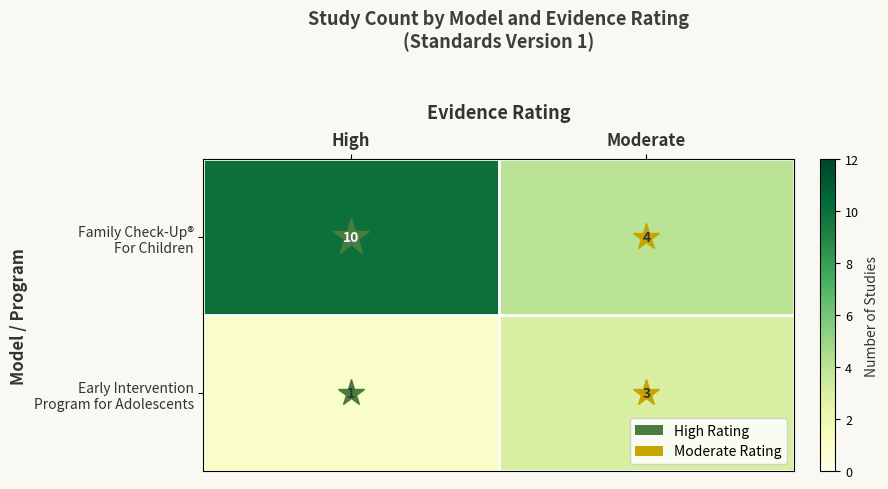

Count the number of data series in this chart.

2